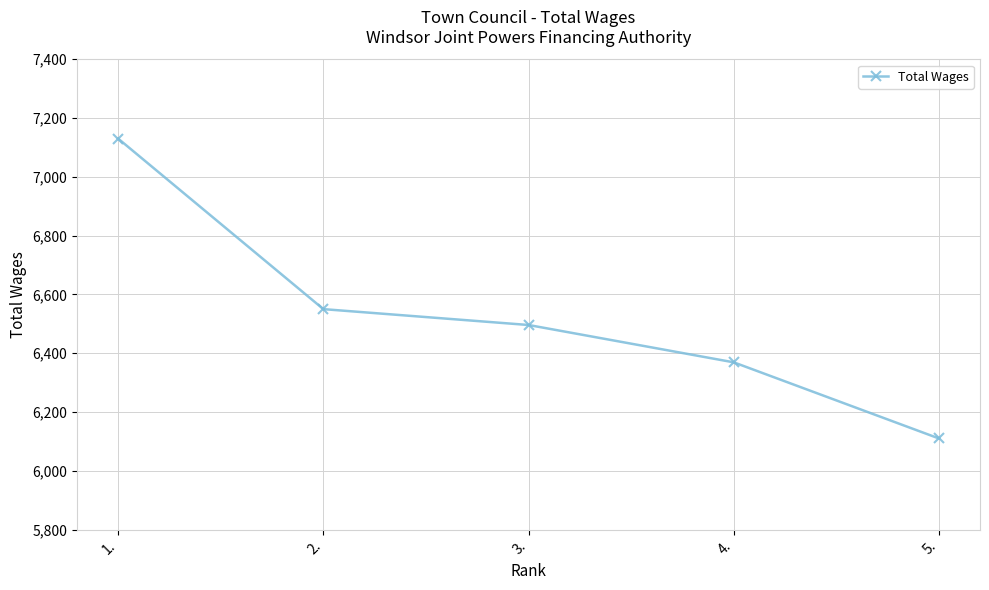

What is the change in value from 4. to 5.?

-259